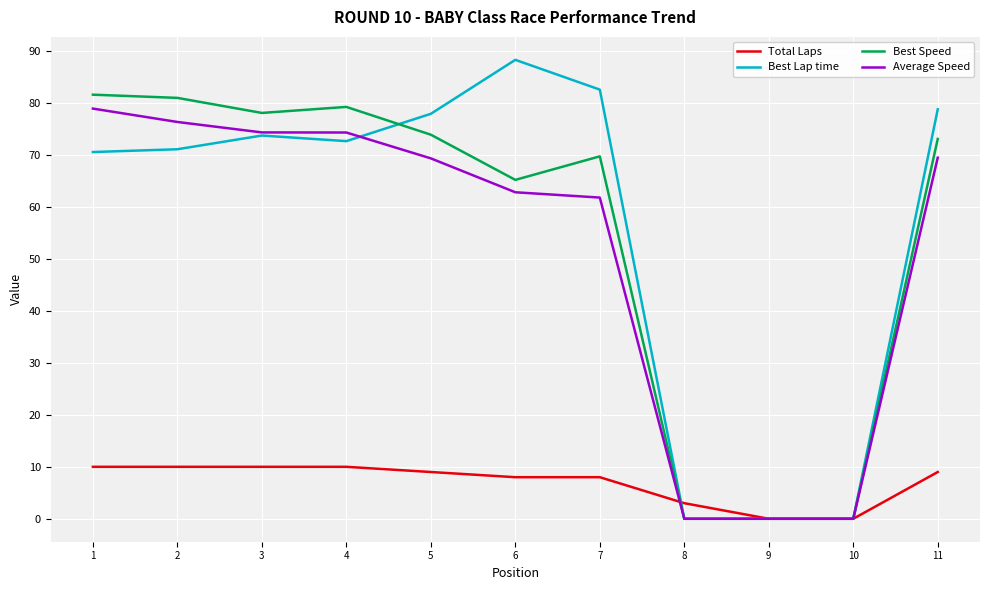

What is the difference between the highest and lowest values at 2?

71.0